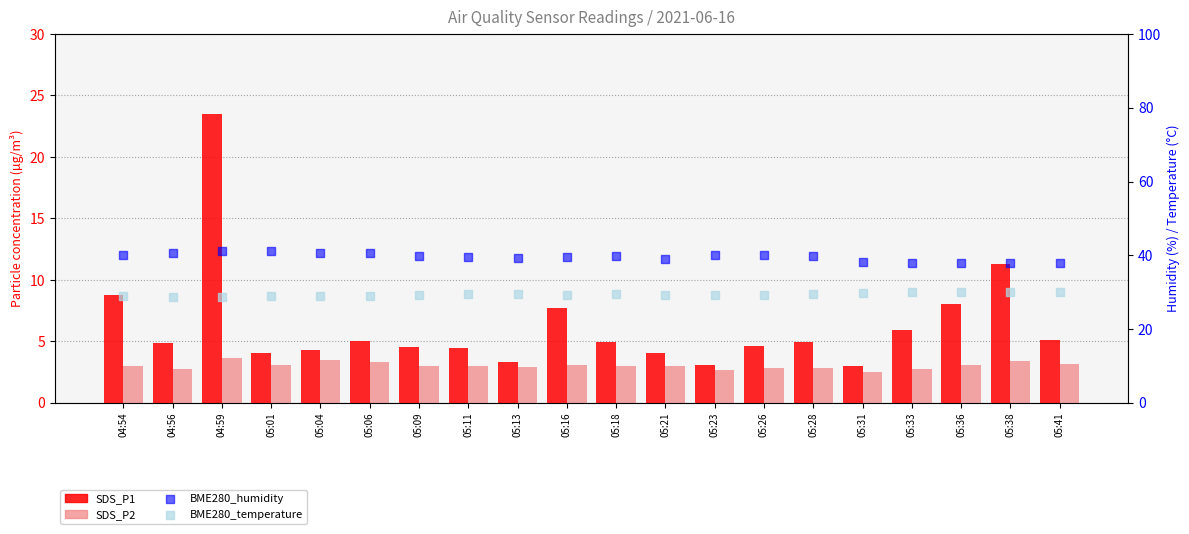

Which series reaches the minimum Y coordinate?

SDS_P2